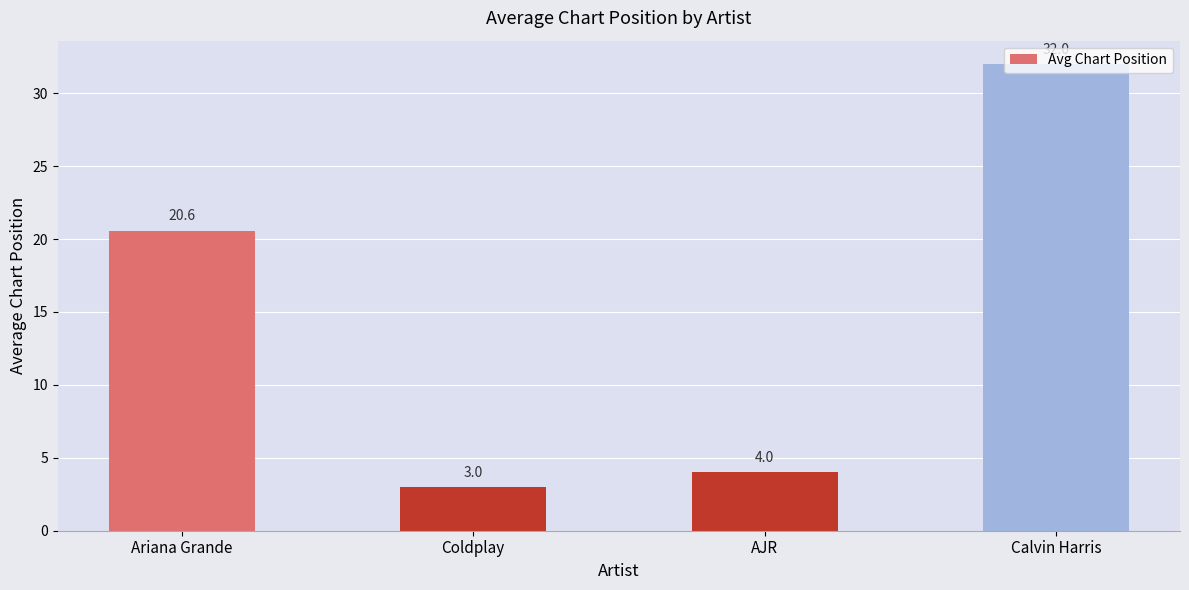

What position from the right is Coldplay?

3